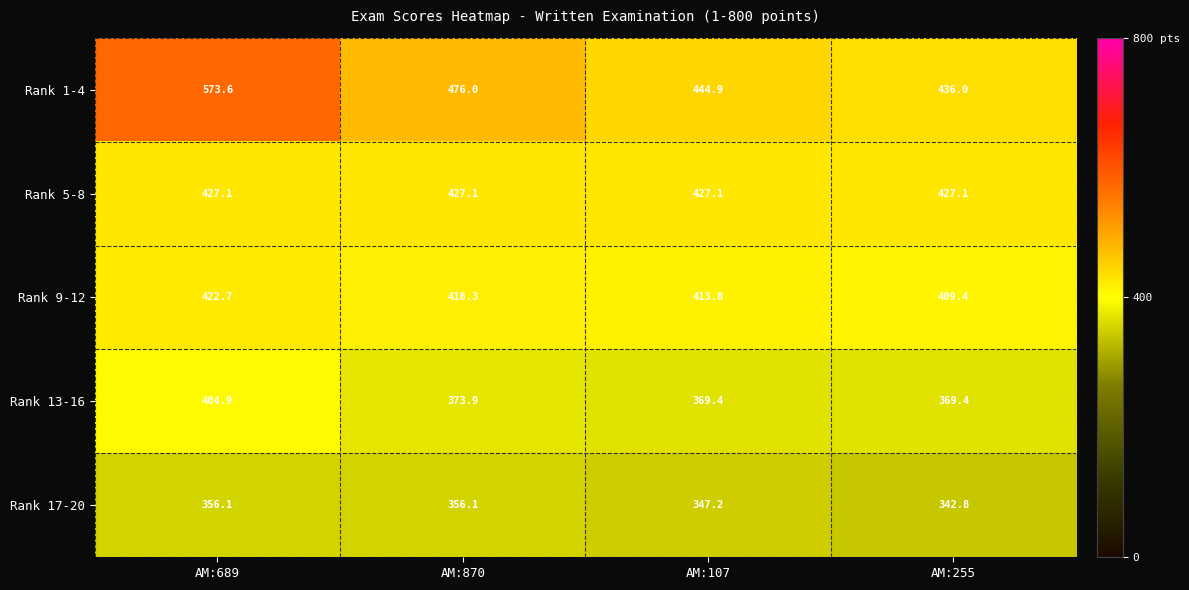

At which category is the sum across all series the highest?

AM:689